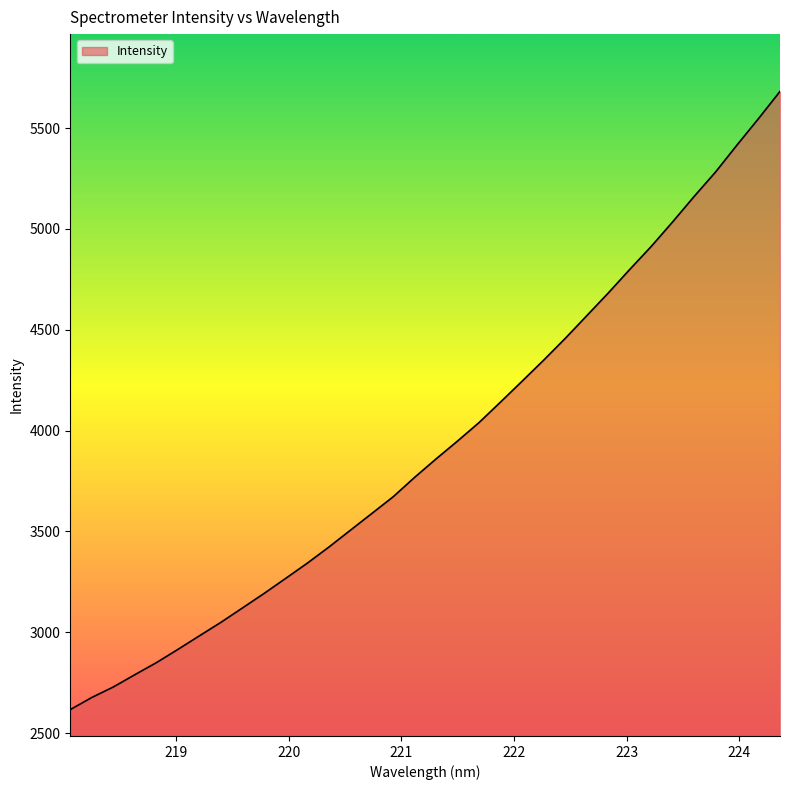

What is the difference between the maximum and minimum values?

3064.8